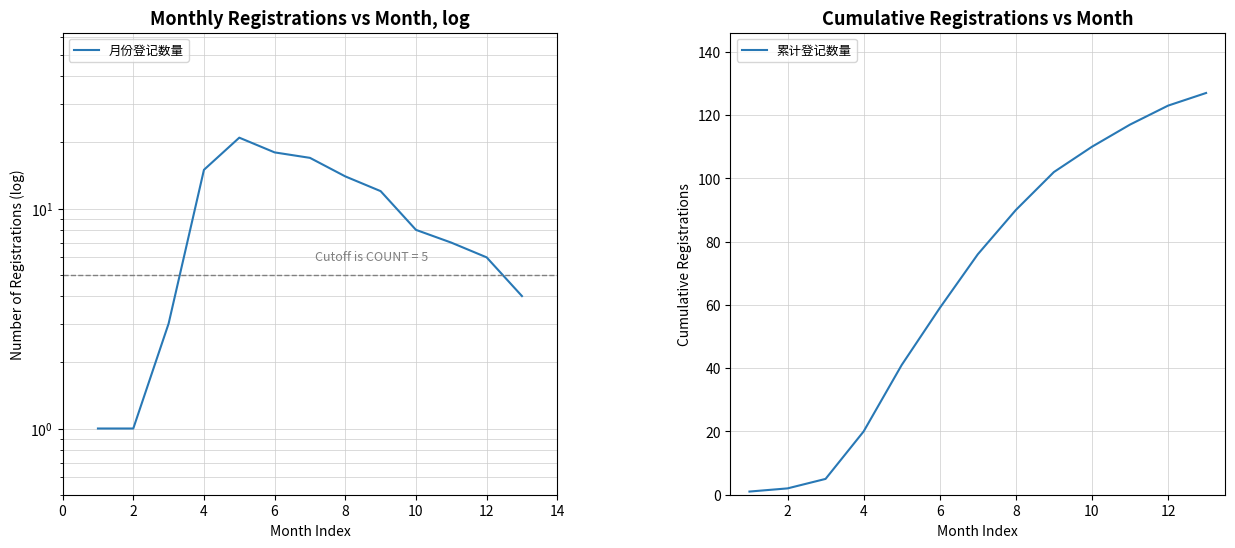

True or false: 累计登记数量 has a value of 19 at 6.

False